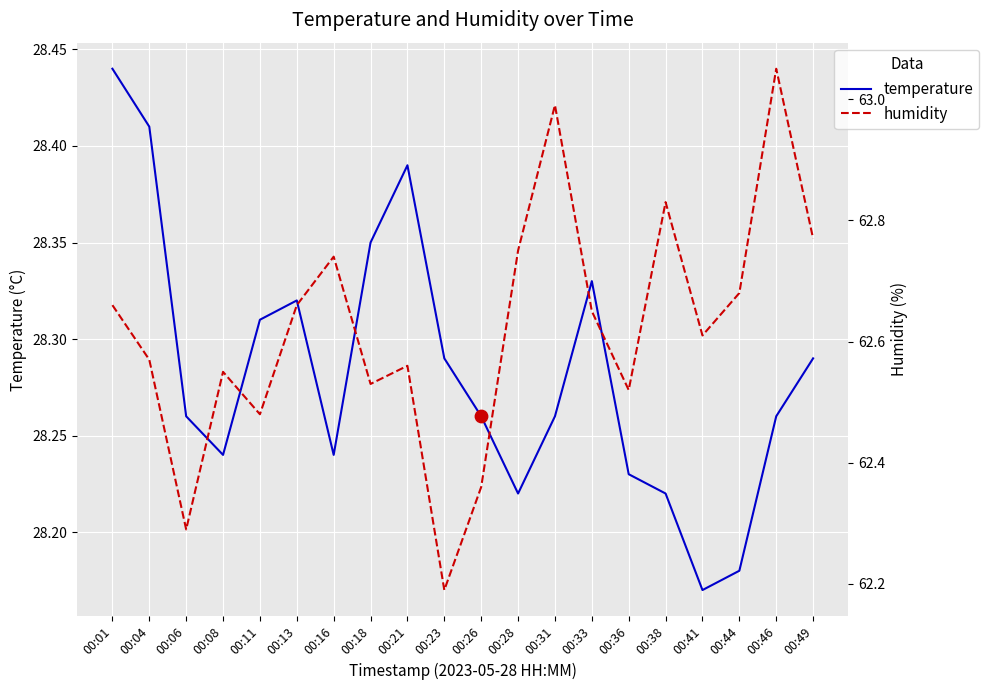

What are all the series names shown in the legend?

temperature, humidity